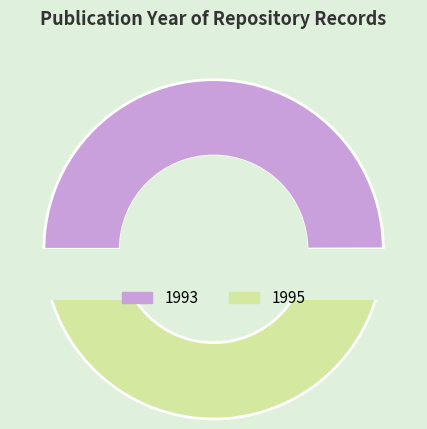

Combined, do 1995 and 1993 account for over 50%?

Yes